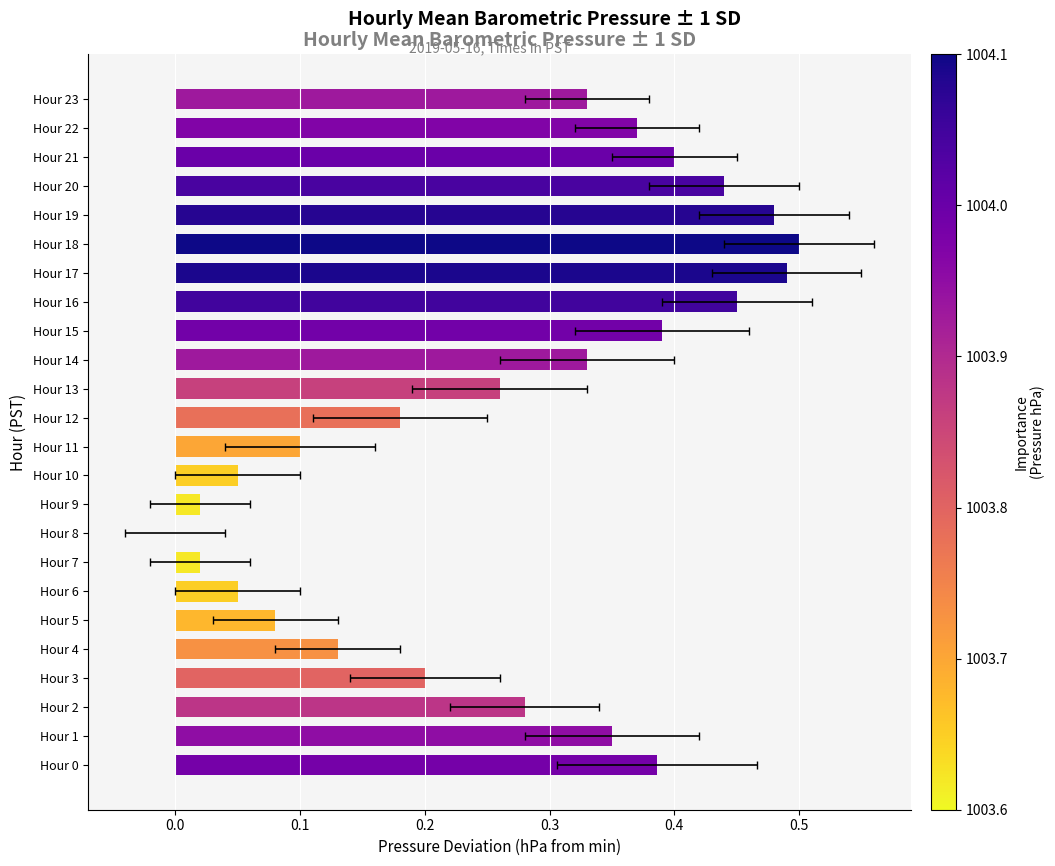

Is it true that the value at Hour 6 is 0.0?

True